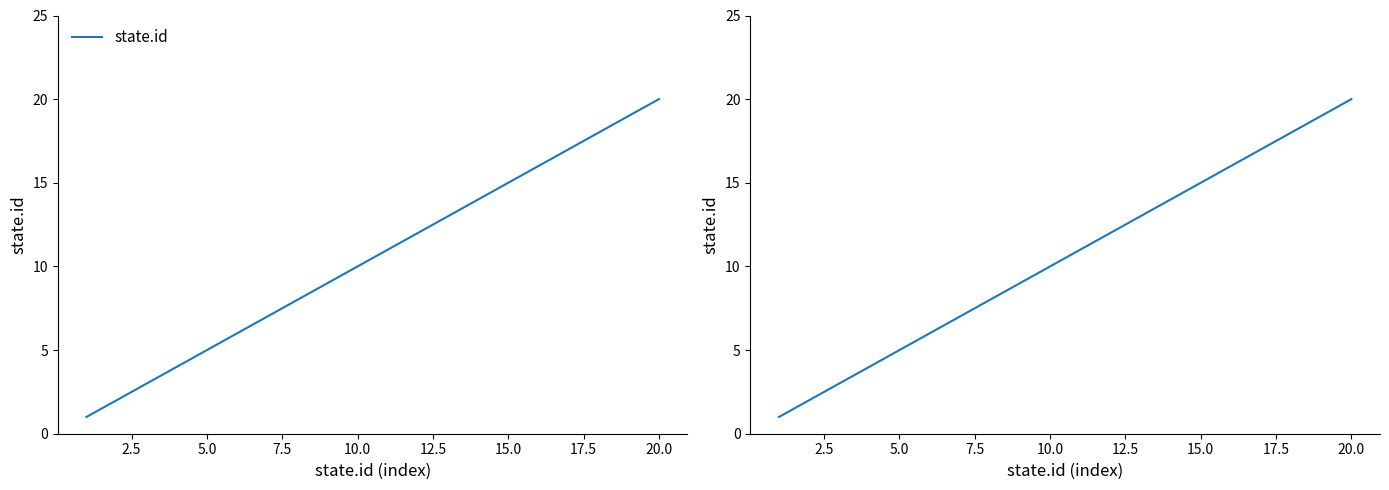

What is the value of the 11th point from the left?

11